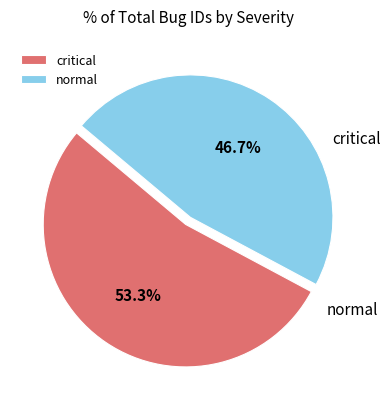

How many segments does this pie chart have?

2